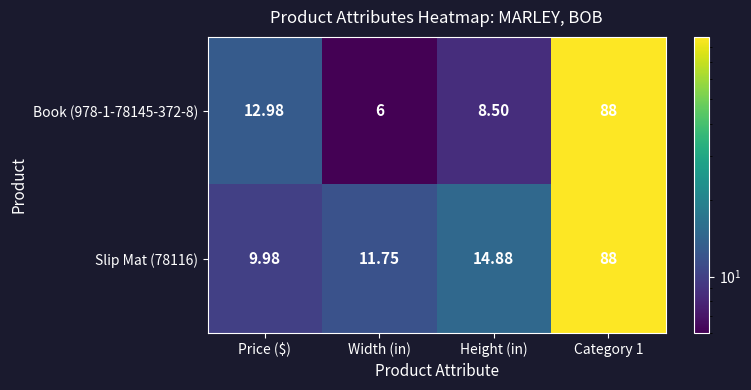

Where is Book (978-1-78145-372-8) nearest to the value 47?

Price ($)